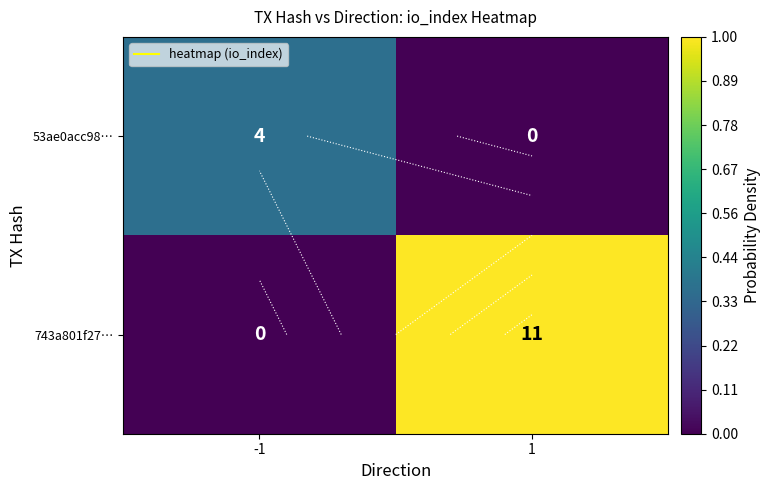

At which label is 743a801f27… closest to 0?

-1